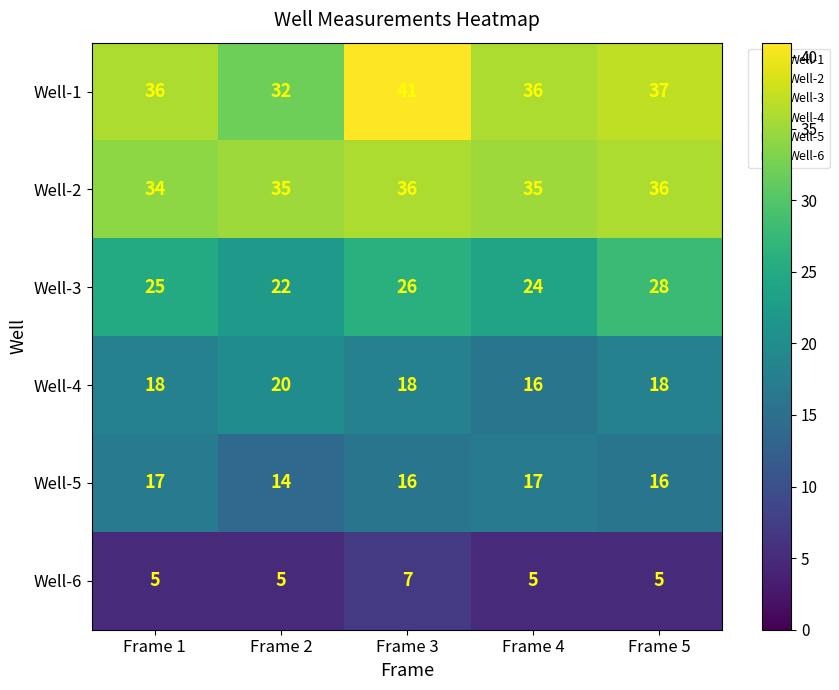

At which label does Well-1 reach its minimum?

Frame 2